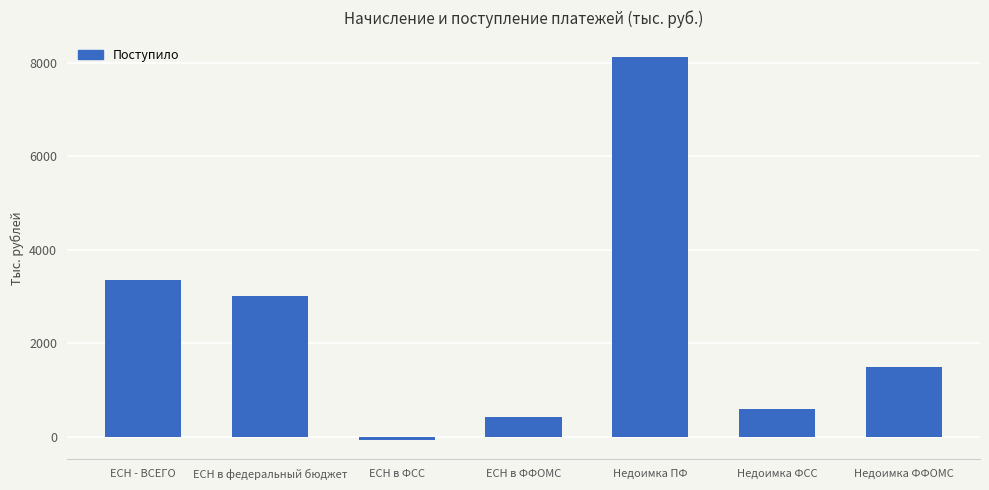

How many negative values are there?

1